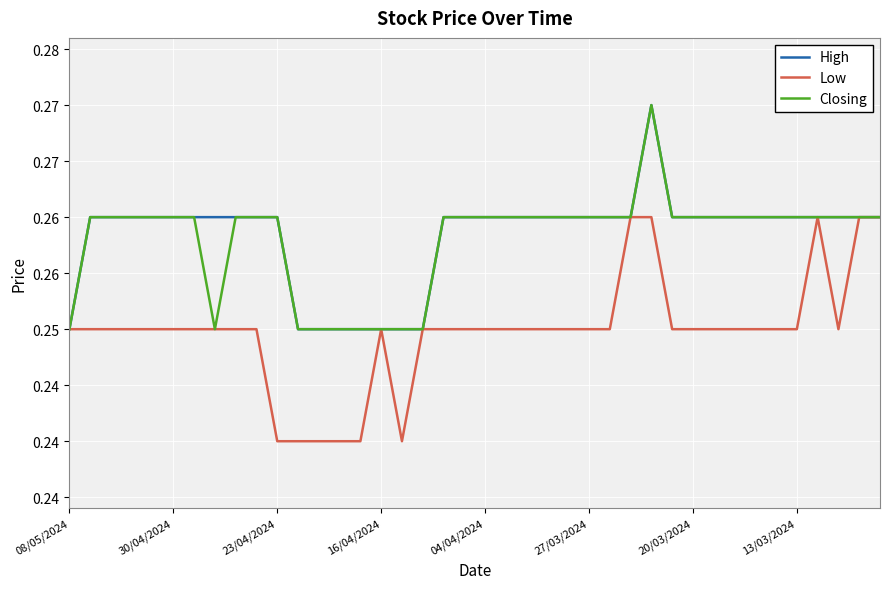

True or false: Low has more than 0 interior local peaks.

True